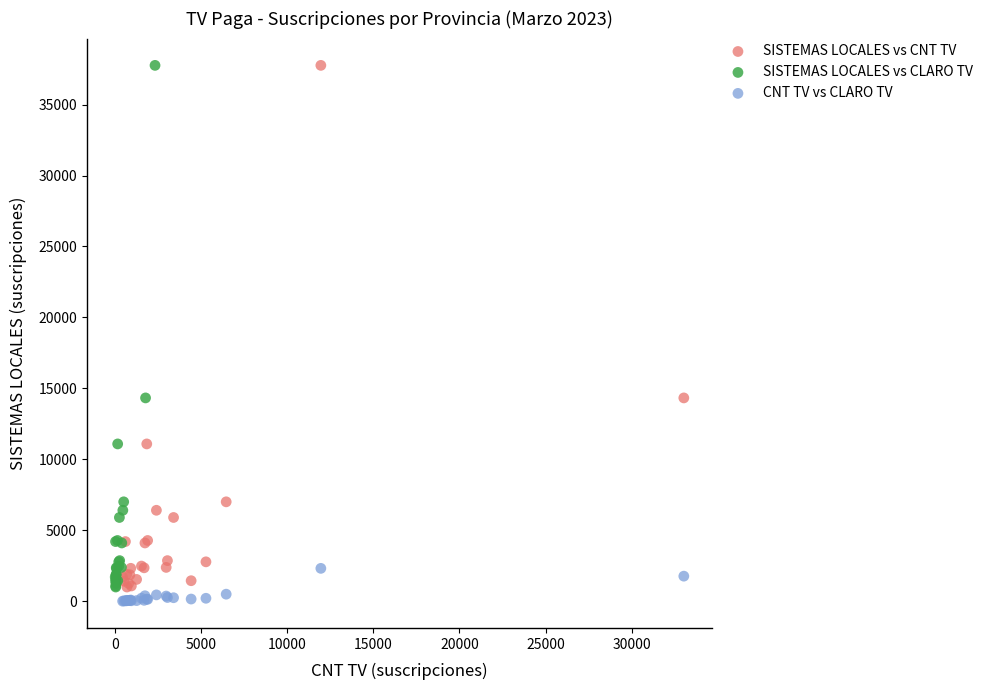

What are all the series names shown in the legend?

SISTEMAS LOCALES vs CNT TV, SISTEMAS LOCALES vs CLARO TV, CNT TV vs CLARO TV